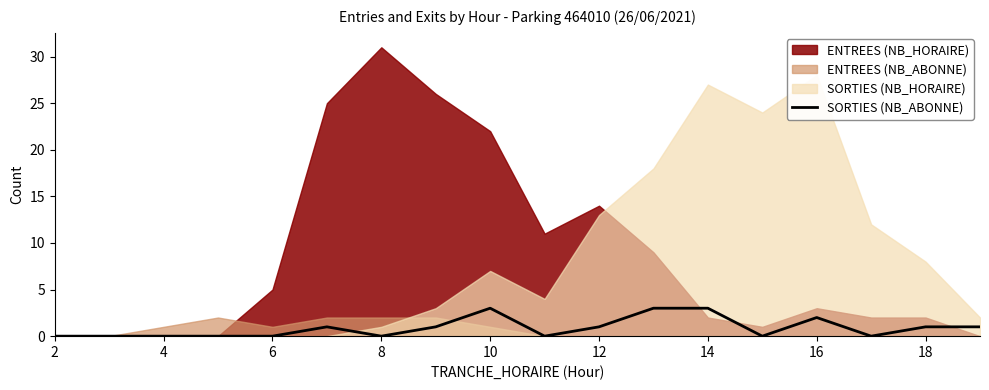

The SORTIES (NB_ABONNE) series shows 0 at 6. True or false?

True